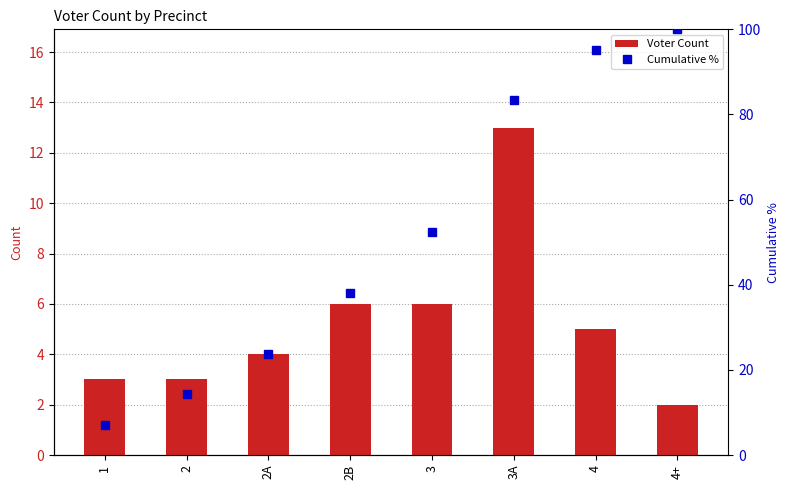

What is the sum of the Voter Count values at 2A and 4?

9